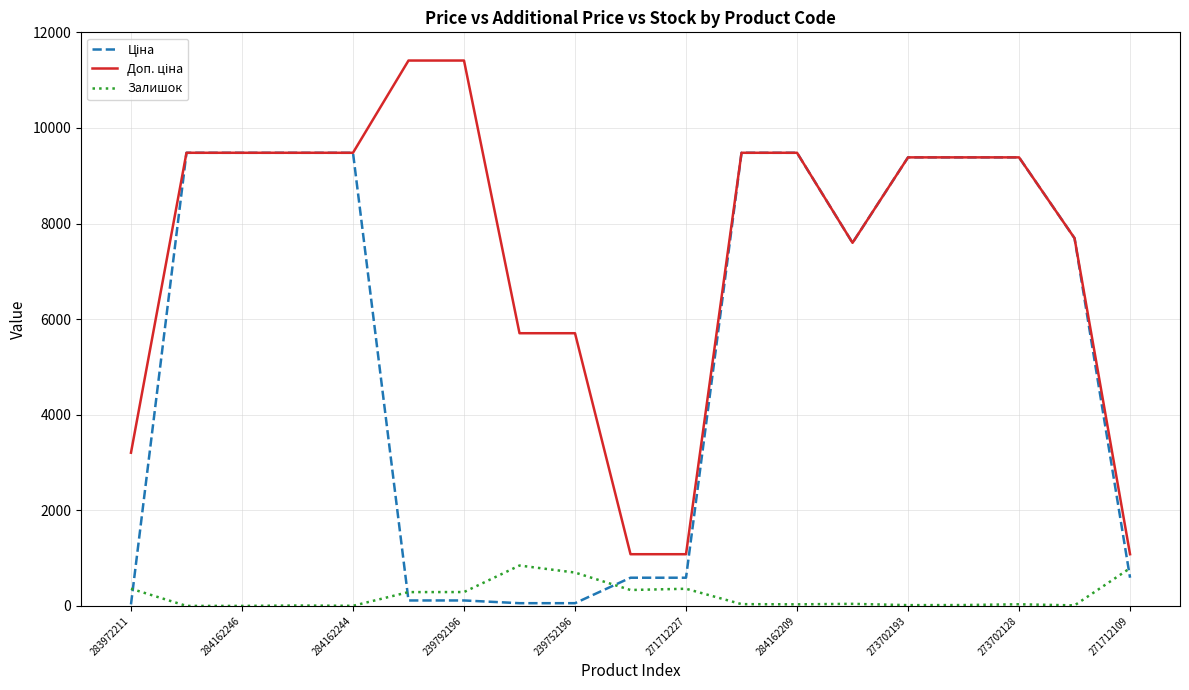

What is the maximum value shown in the chart?

11410.0